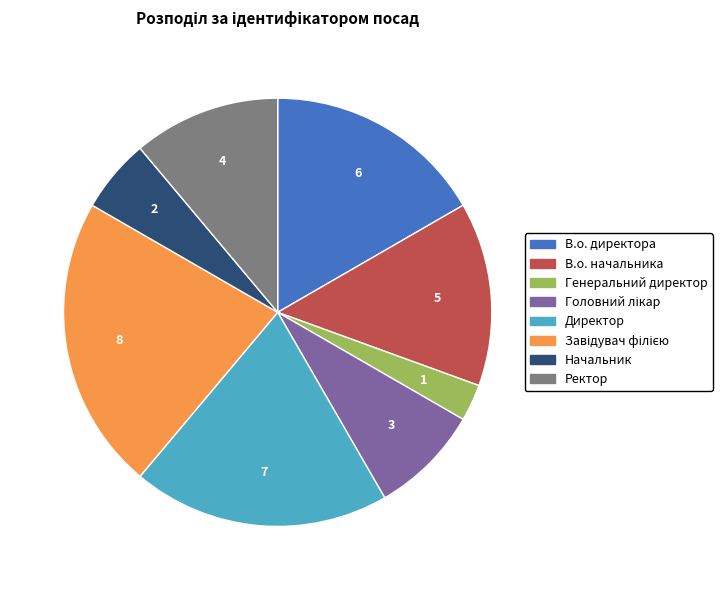

How many segments does this pie chart have?

8